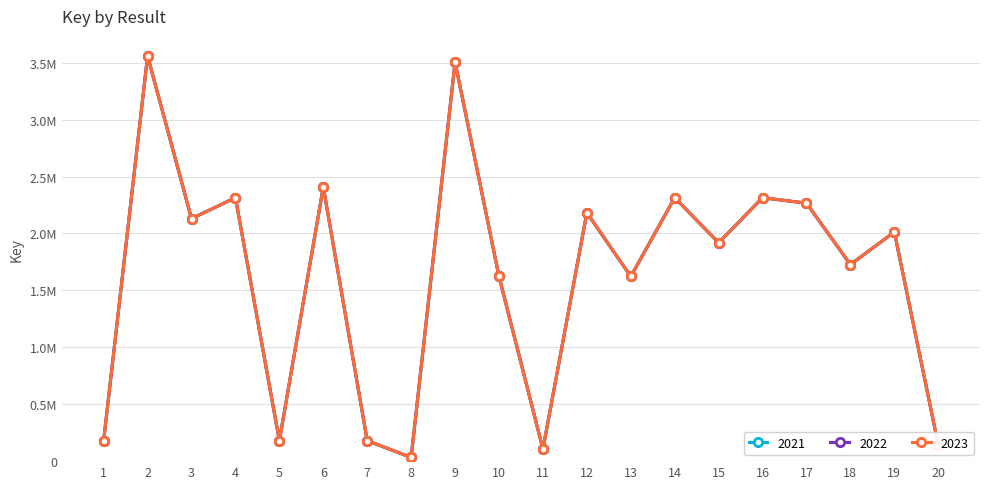

True or false: 2023 and 2021 cross at least once.

False